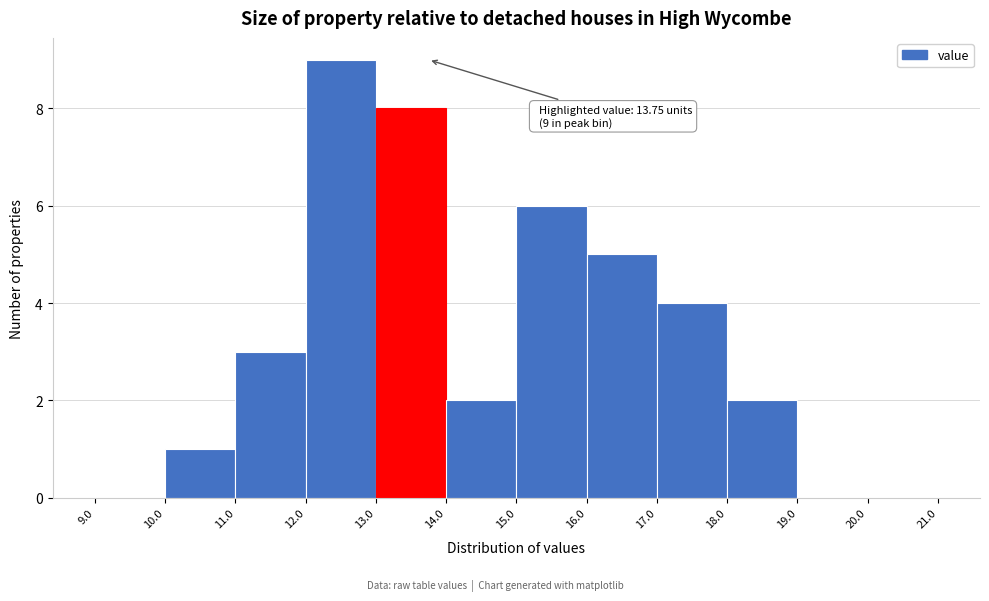

Over which range of the x-axis is the bar tallest?

12.0 to 13.0